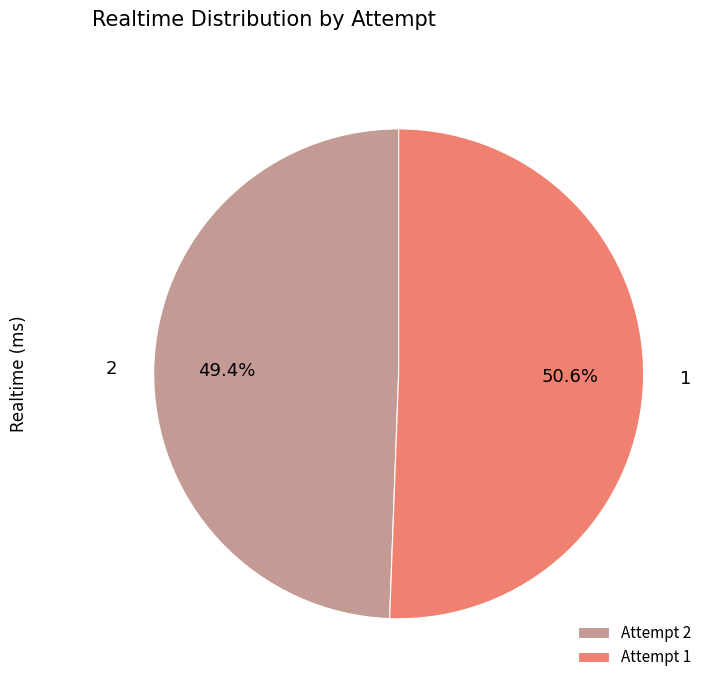

Which slice is the largest?

Attempt 1